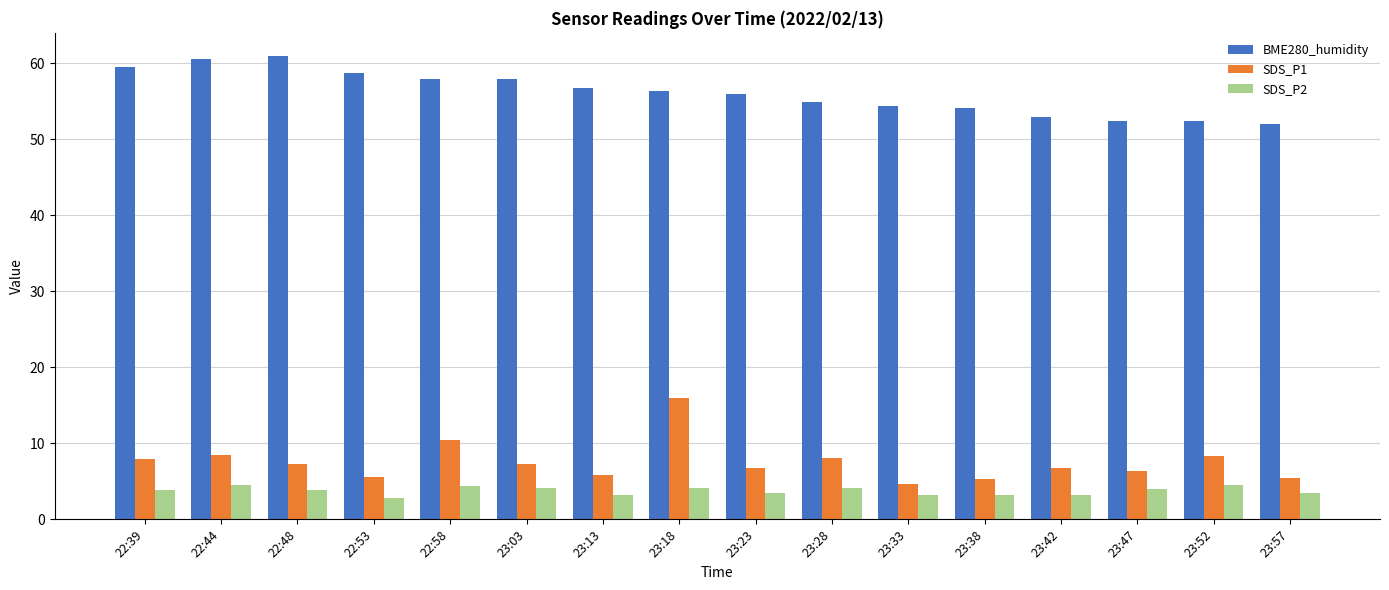

The BME280_humidity series shows 84.1 at 23:18. True or false?

False